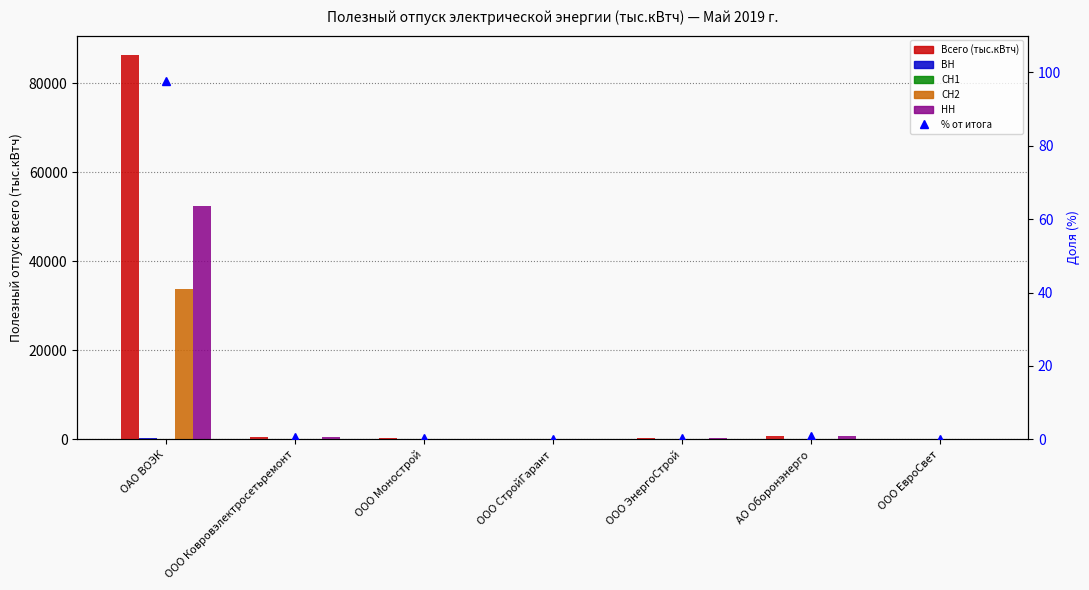

What is the spread (max minus min) of values at ООО ЕвроСвет?

3.7